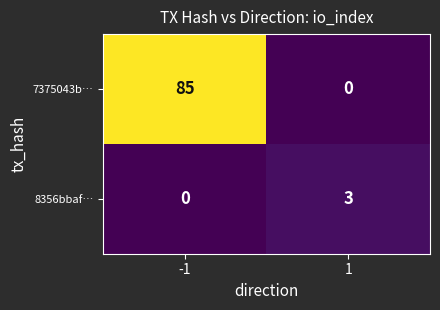

Is the value of 7375043b… at 1 greater than the value of 8356bbaf… at 1?

No